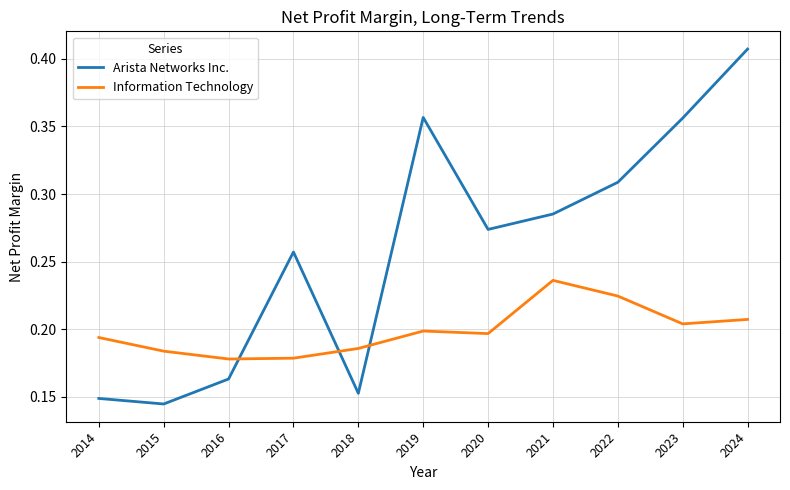

Rank the series by their maximum value, from highest to lowest.

Arista Networks Inc., Information Technology